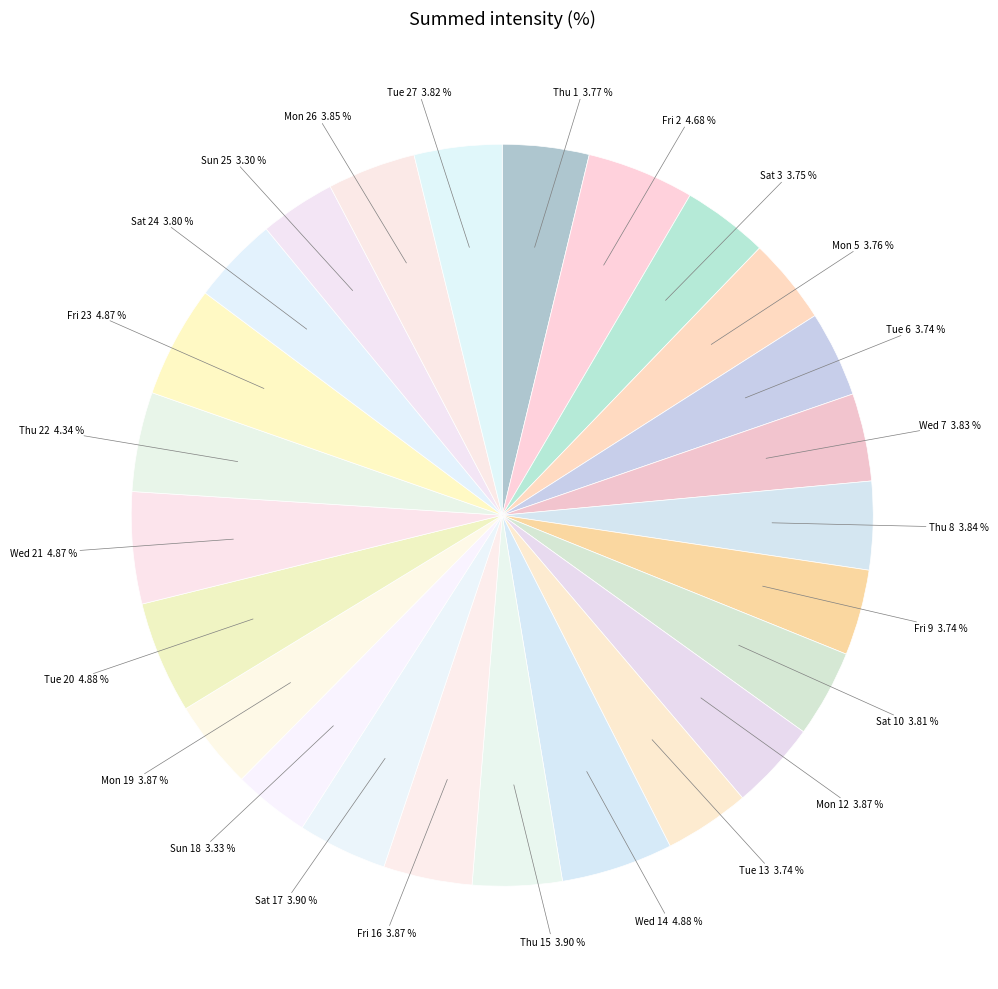

How many slices are in this pie chart?

25